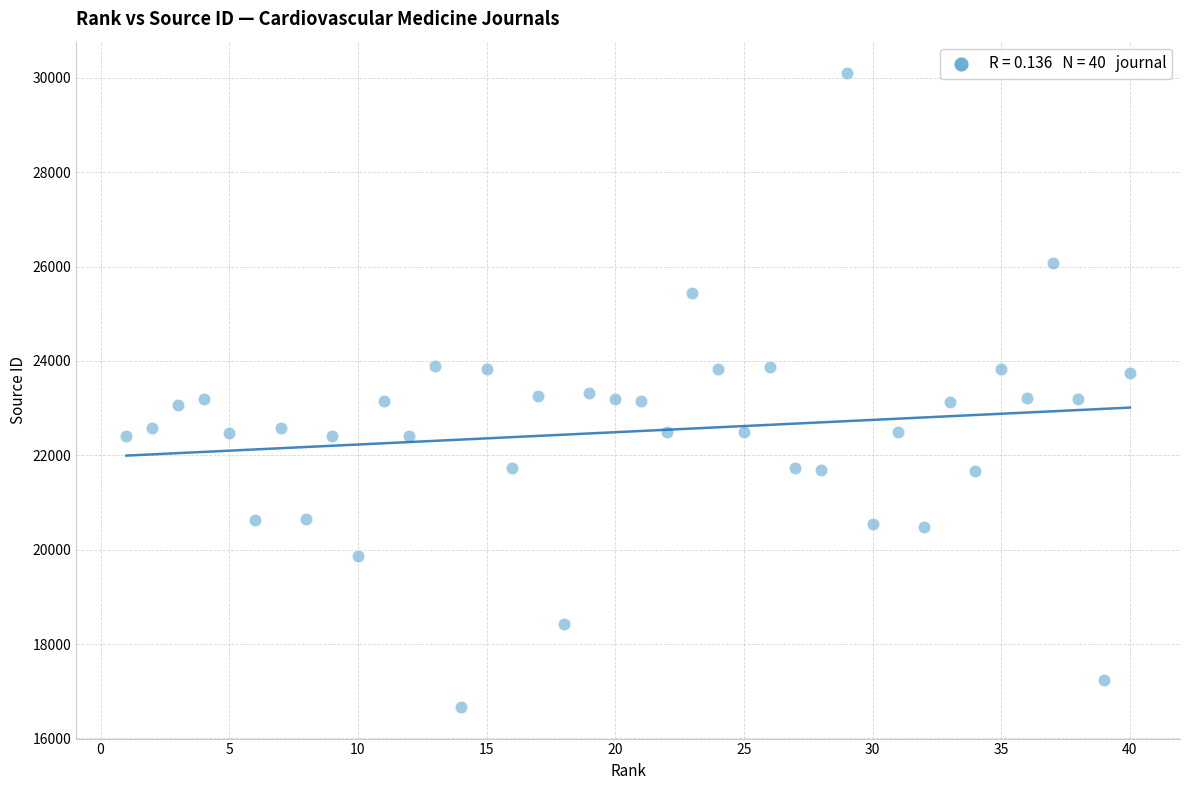

What is the range of X values (max minus min)?

39